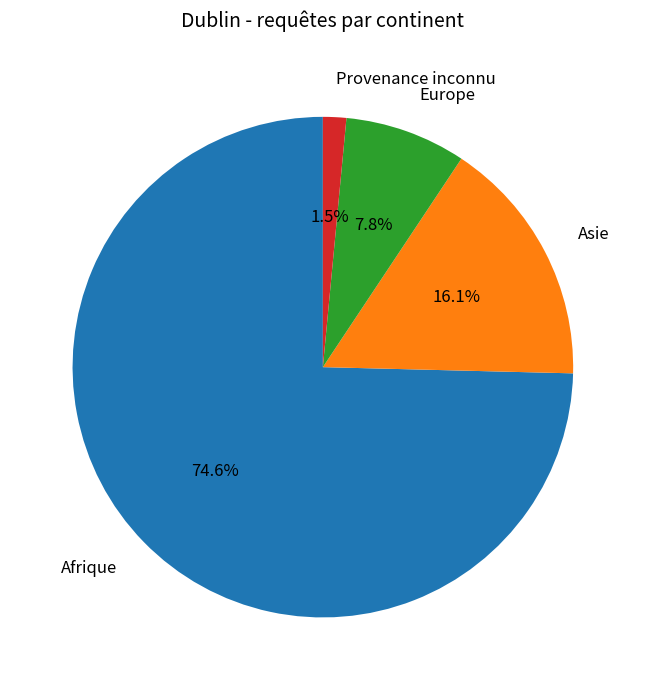

To the nearest percent, what is the difference between the largest and smallest slice percentages?

73%